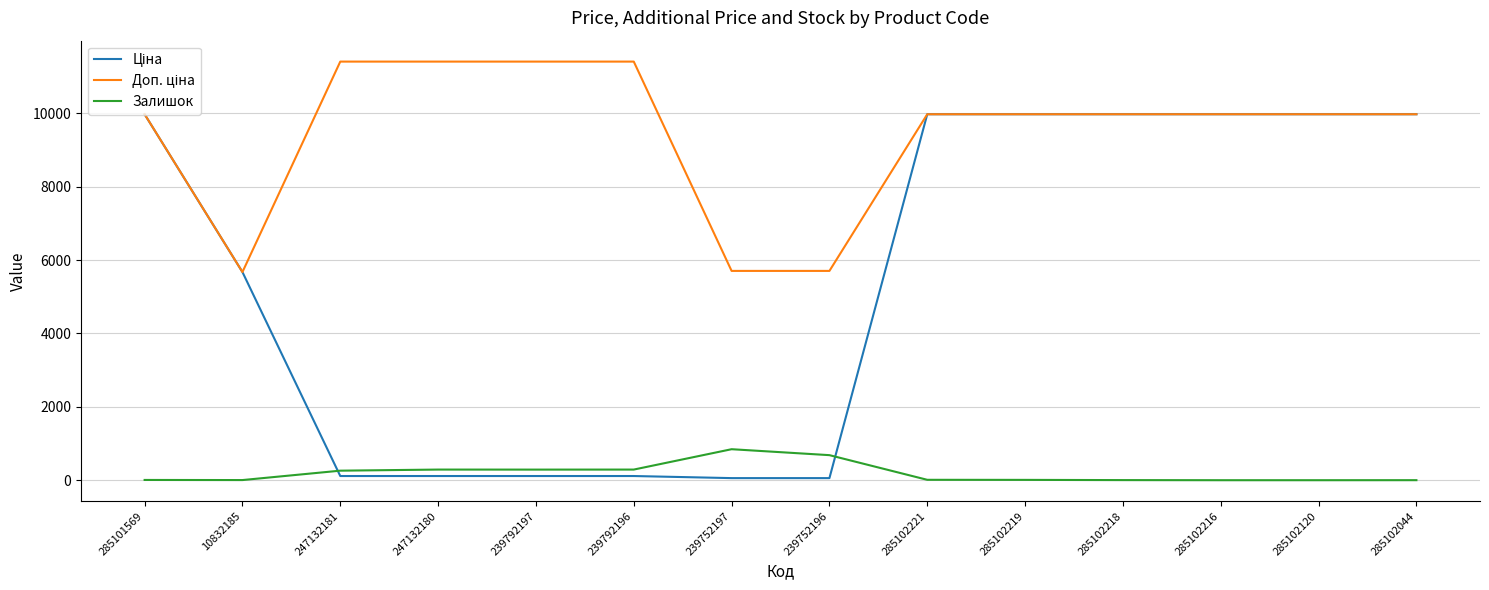

What is the maximum value for Залишок?

845.0